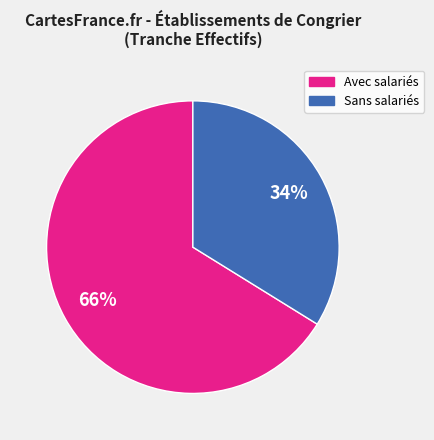

Is there any slice that represents more than half of the pie?

Yes